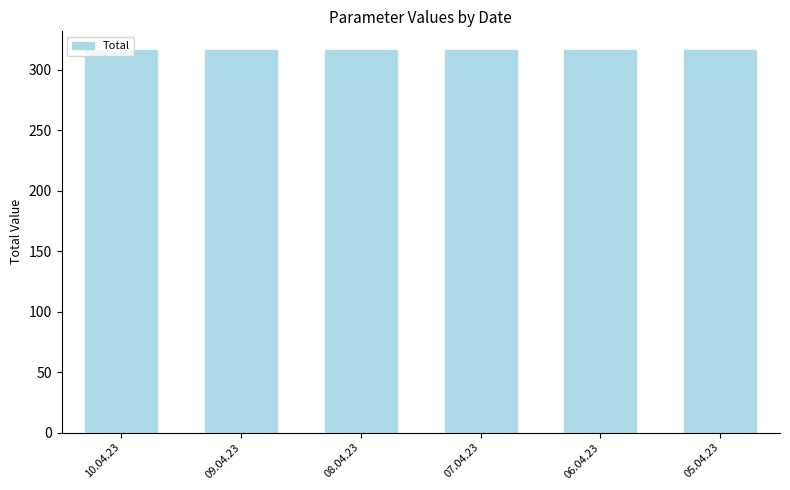

Does the chart contain stacked bars?

No